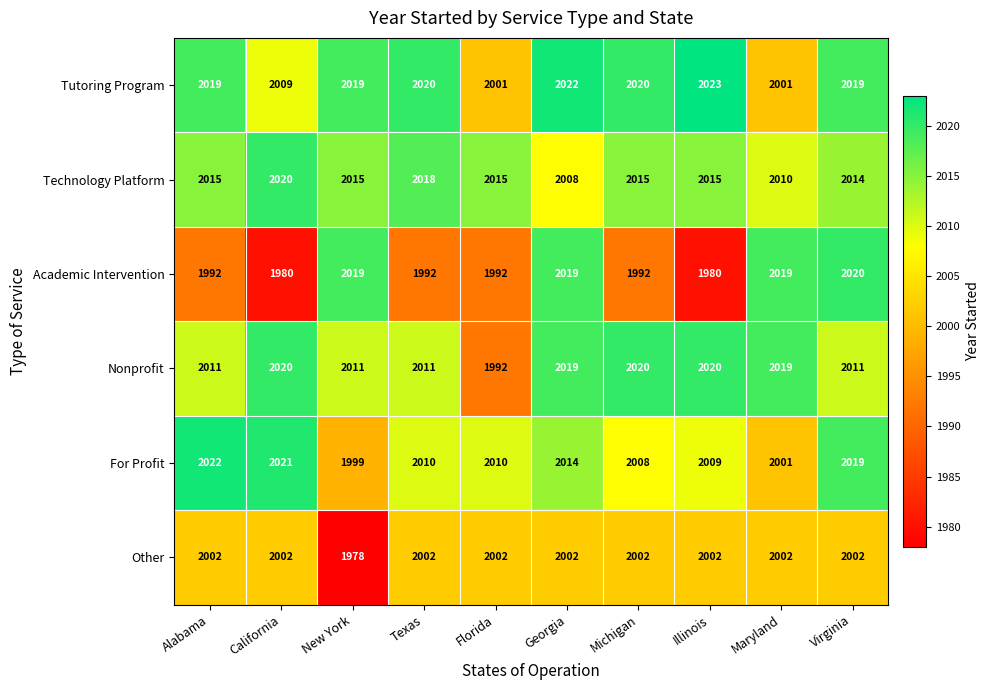

At how many categories does at least one series exceed 2009?

10